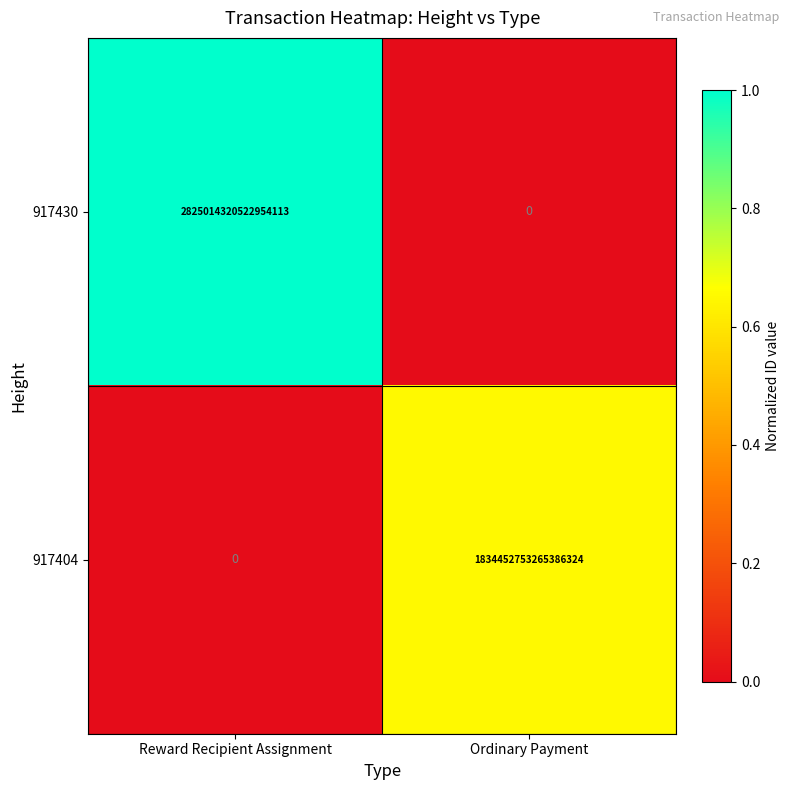

Between Reward Recipient Assignment and Ordinary Payment, which series saw the biggest shift?

917430